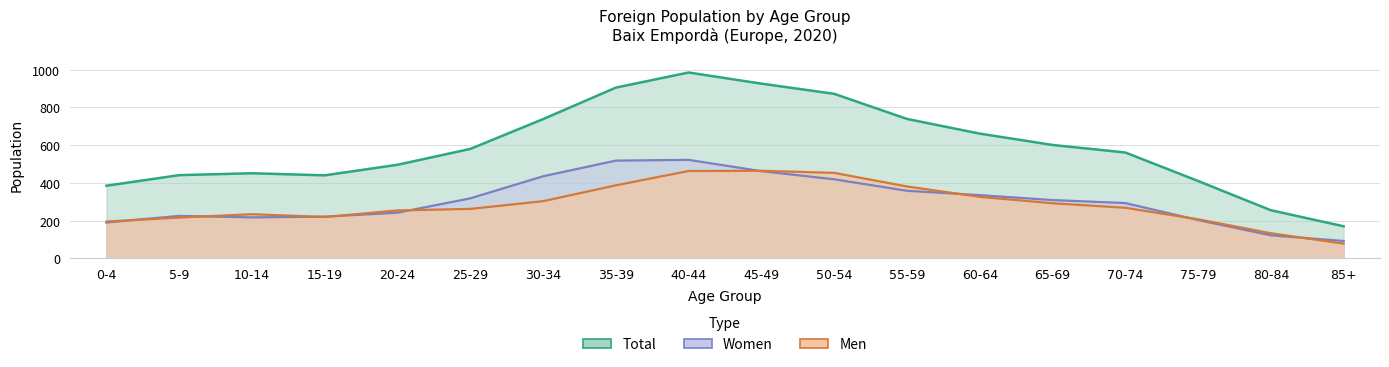

At which category does Men reach its first local peak?

10-14